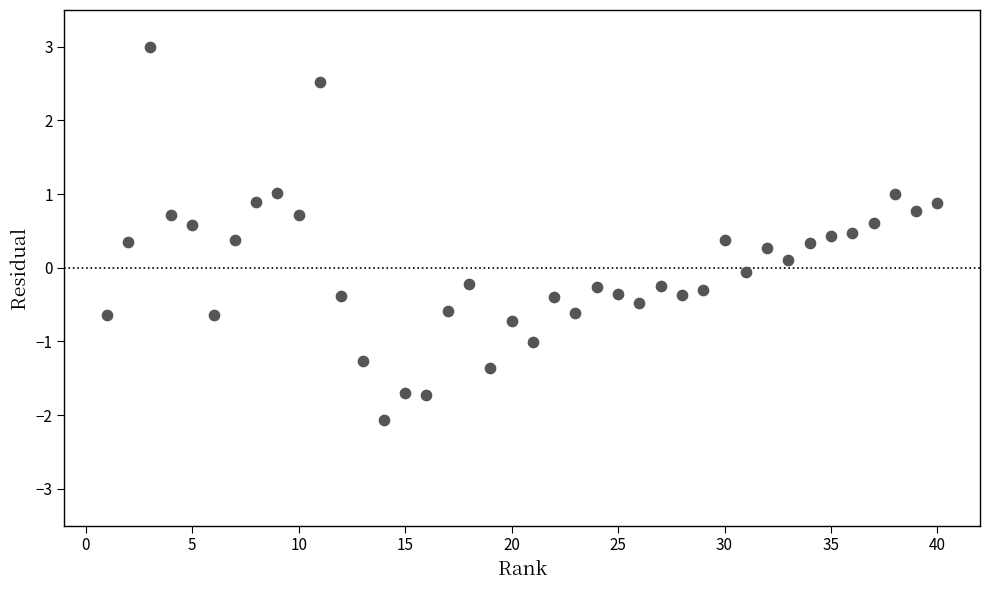

What is the range of X values (max minus min)?

39.0